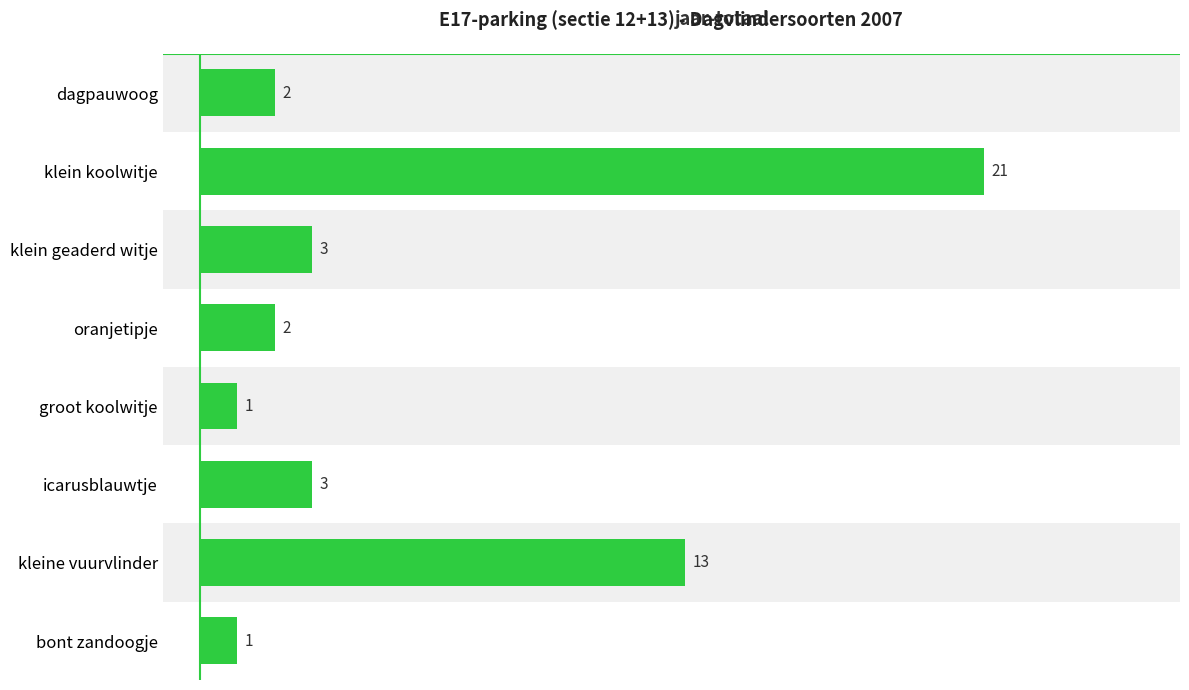

Reading top to bottom, transcribe all the data shown in this chart.

2	21	3	2	1	3	13	1